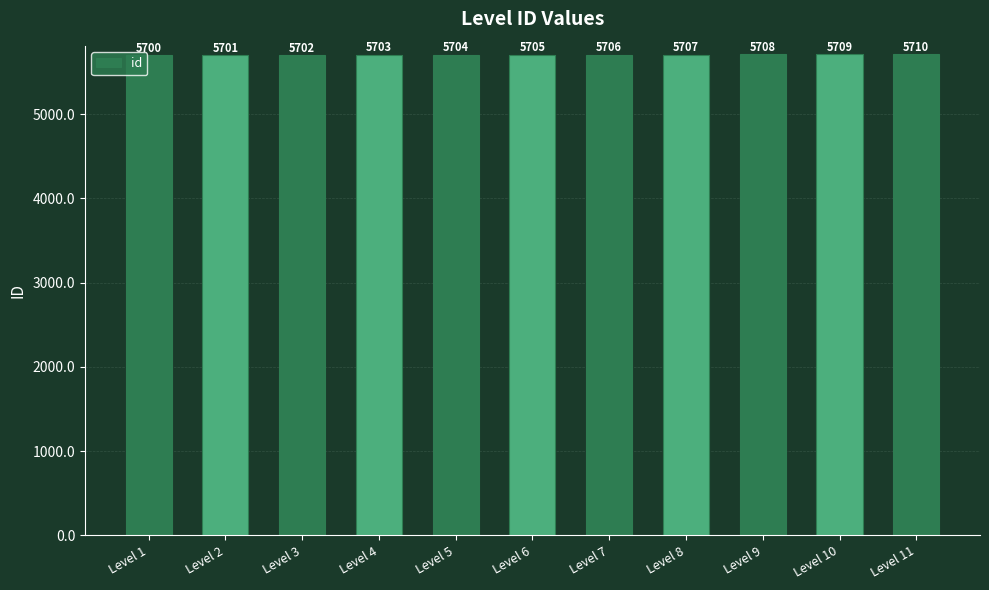

What is the sum of all values?

62755